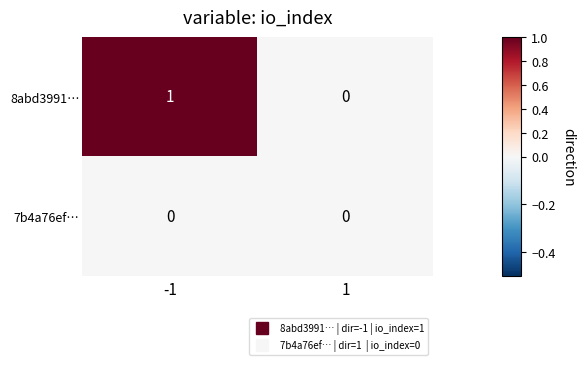

What is the spread (max minus min) of values at -1?

1